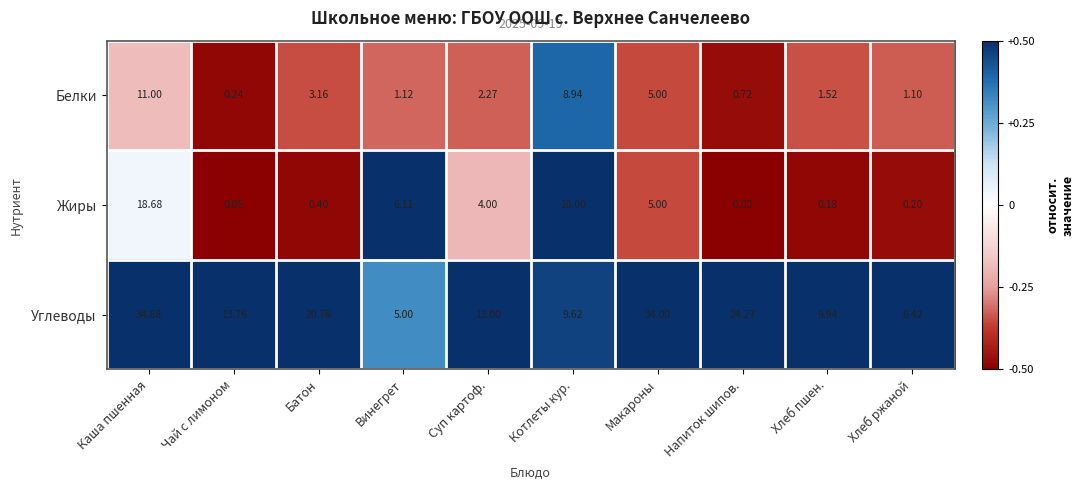

At how many categories does at least one series exceed 0?

10